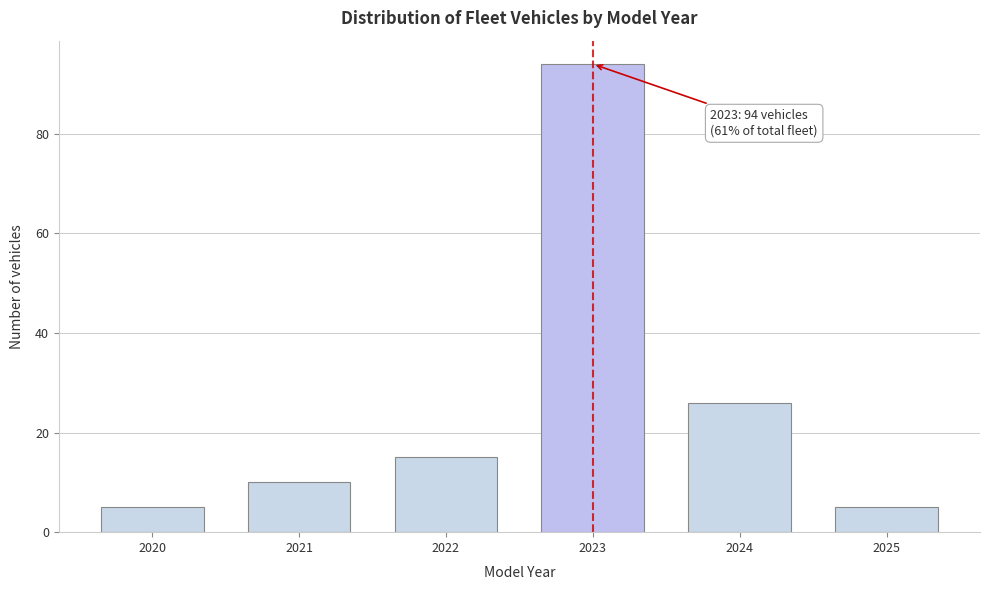

Reading left to right, extract all data points from this chart.

5	10	15	94	26	5